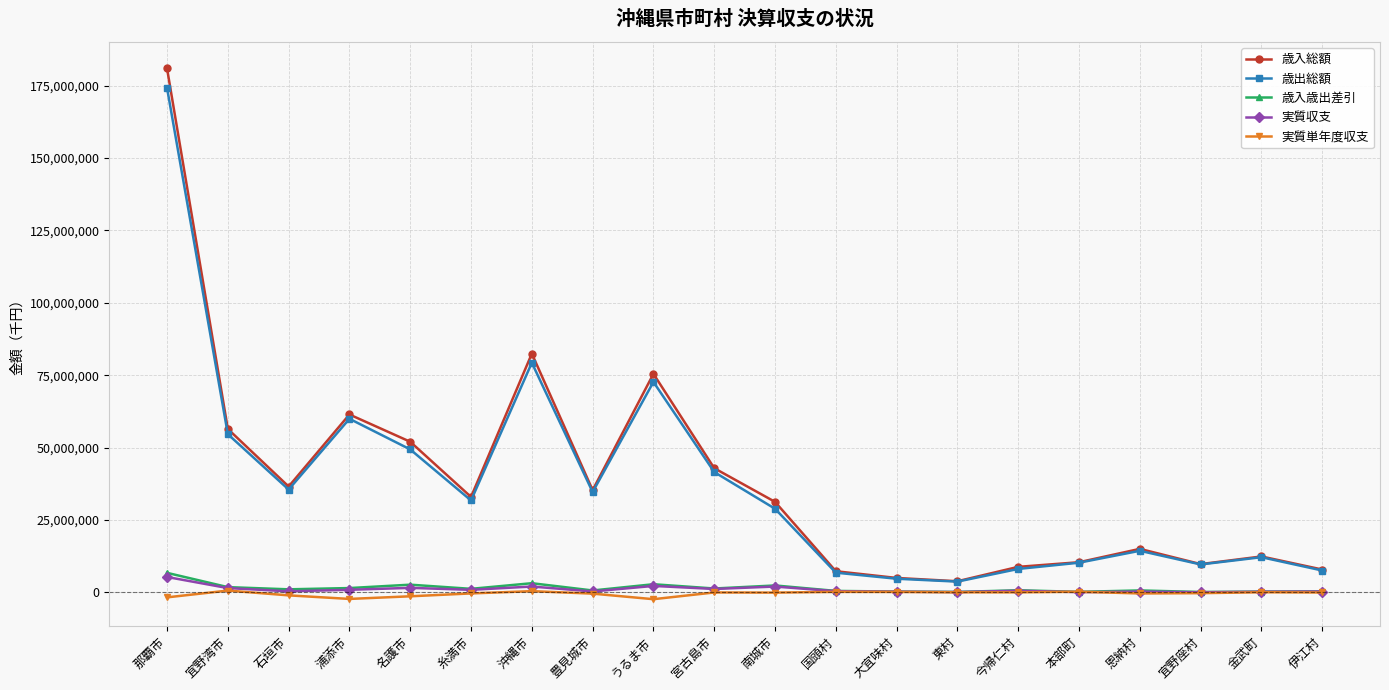

How many values in the 歳出総額 series are below 31740814?

10